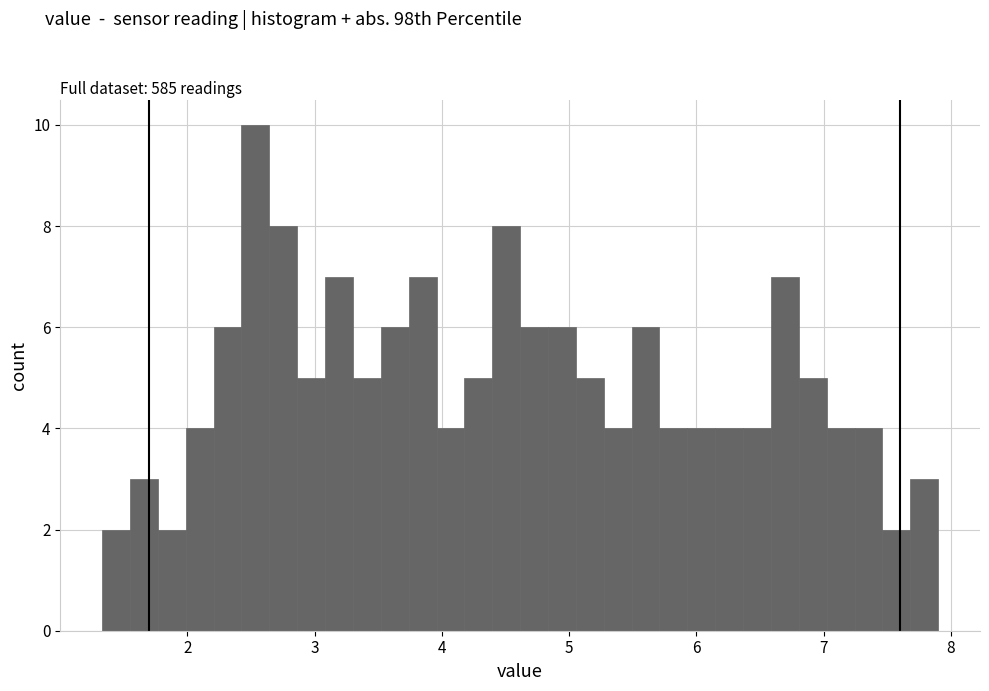

Around what value on the x-axis is the tallest bar? Give the approximate position of its centre, as read against the axis.

2.5